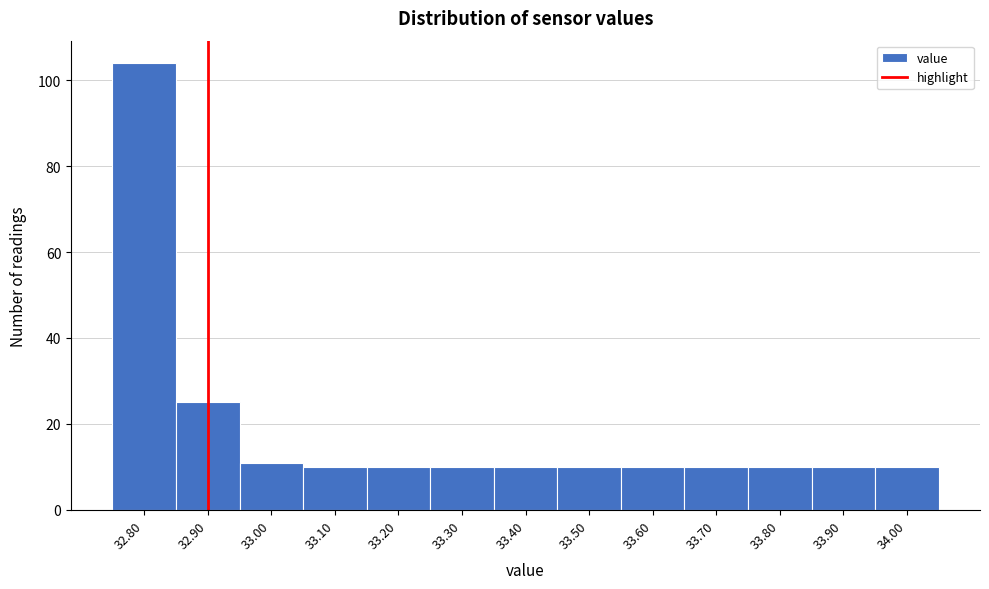

Which range on the x-axis has the tallest bar?

32.75 to 32.85